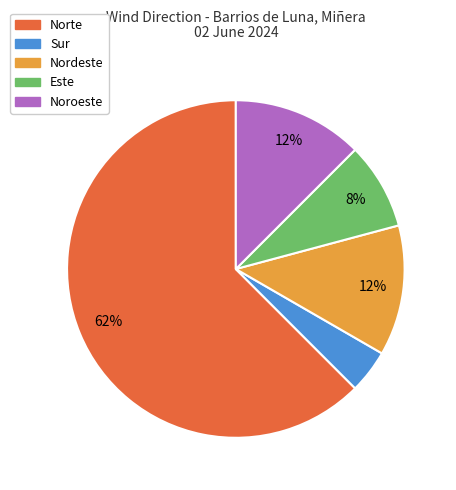

To the nearest percent, what is the average slice percentage?

20%